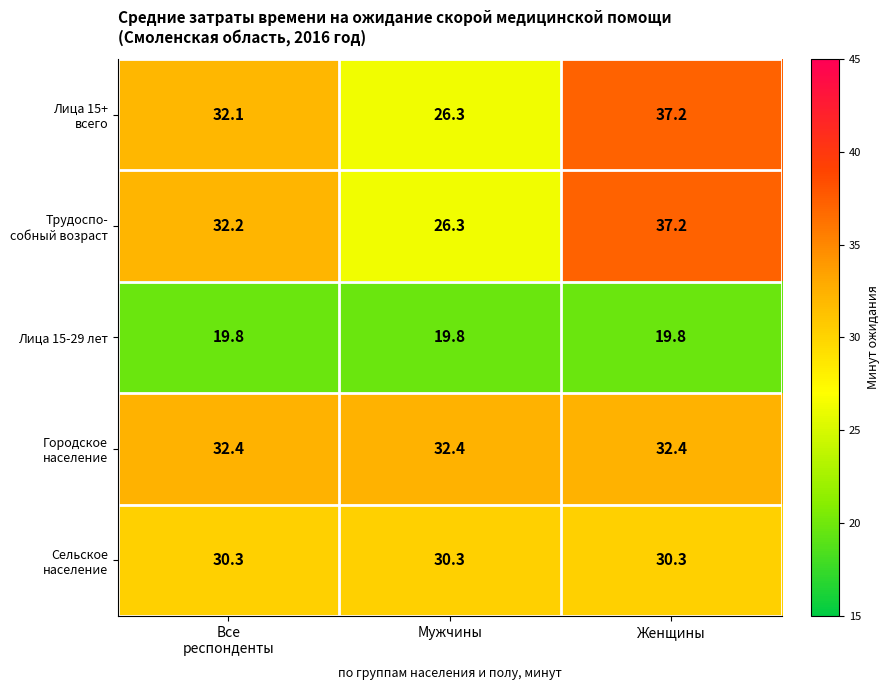

At how many categories does at least one series exceed 30?

3